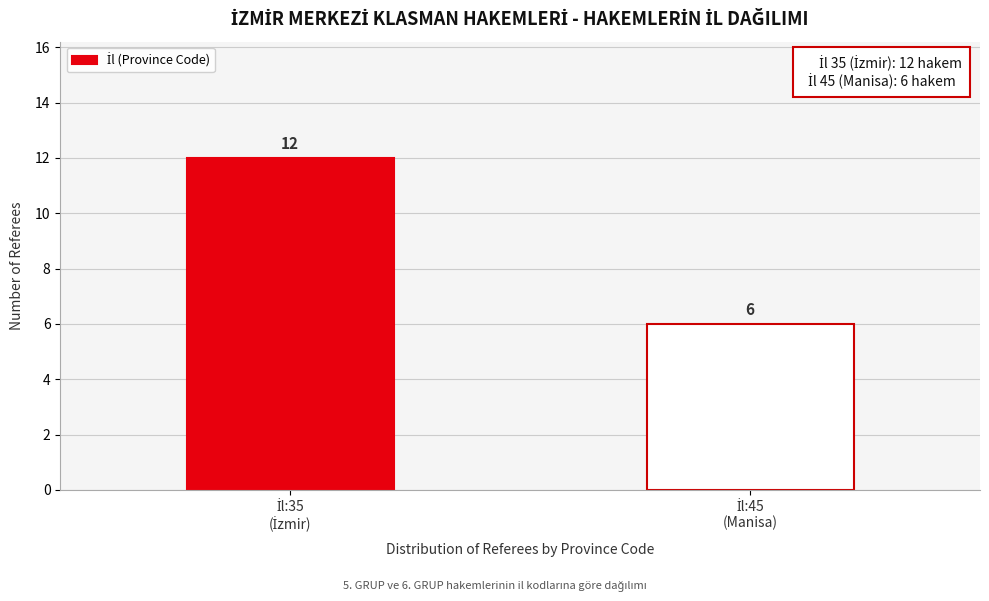

Reading left to right, list all the values displayed in this chart.

12	6